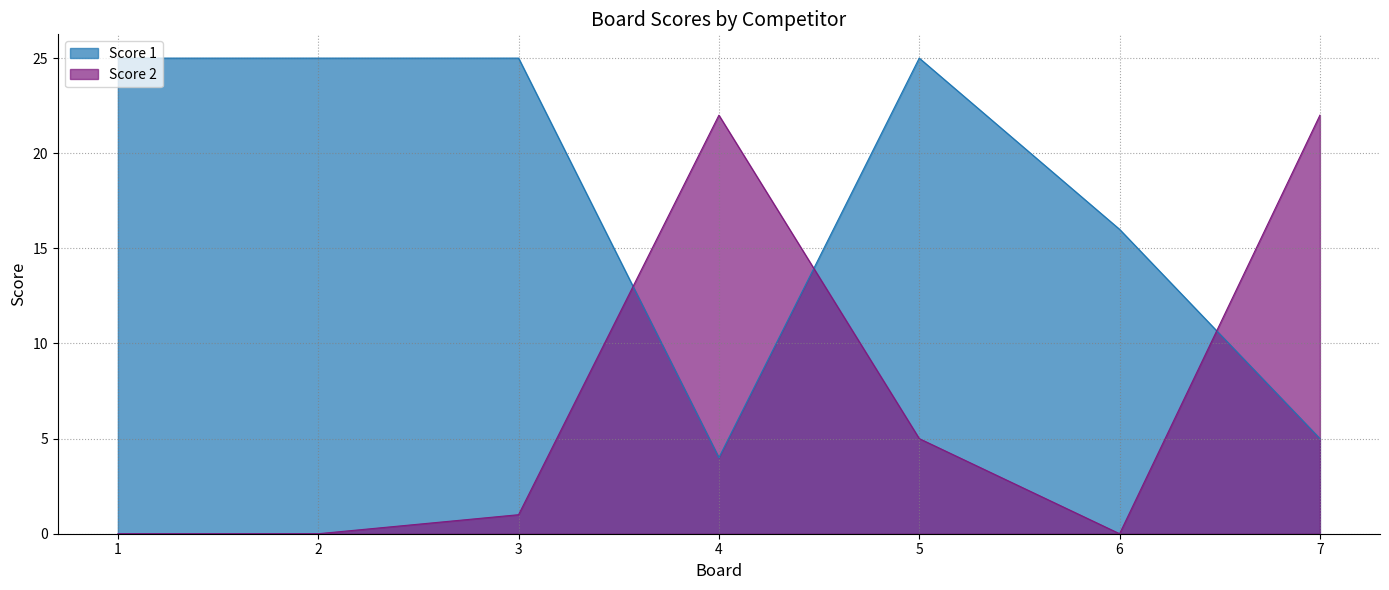

True or false: Score 2 has a value of 1 at 3.

False